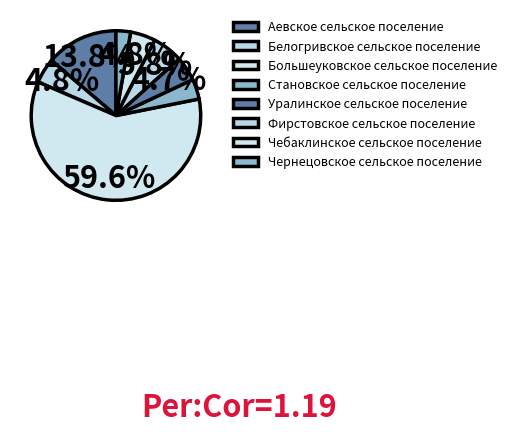

How many slices are in this pie chart?

8